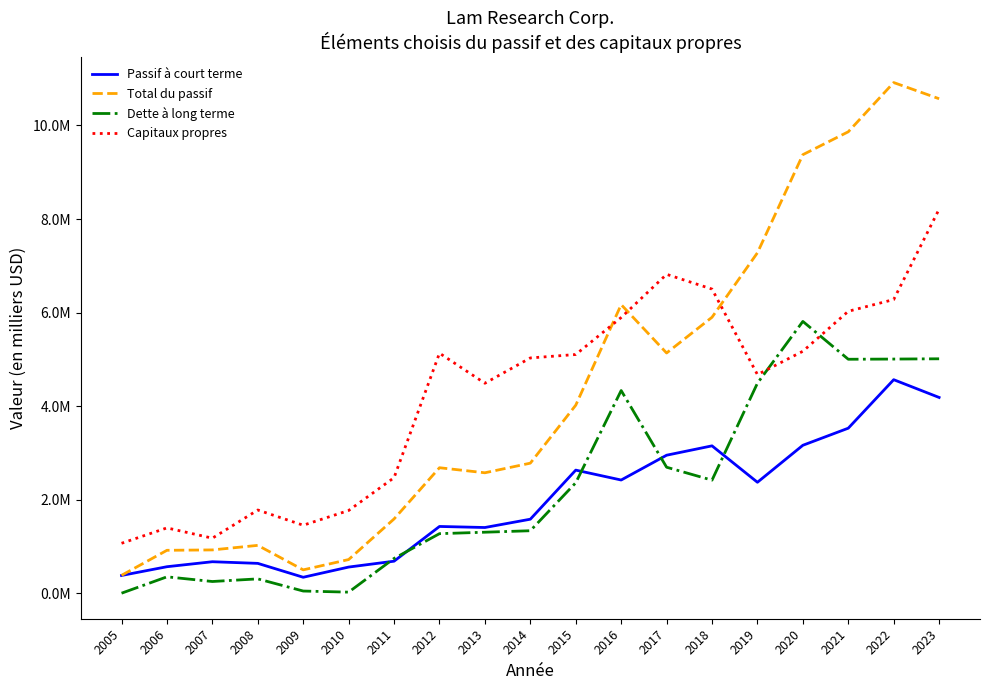

Does the chart display data point markers on the line(s)?

No